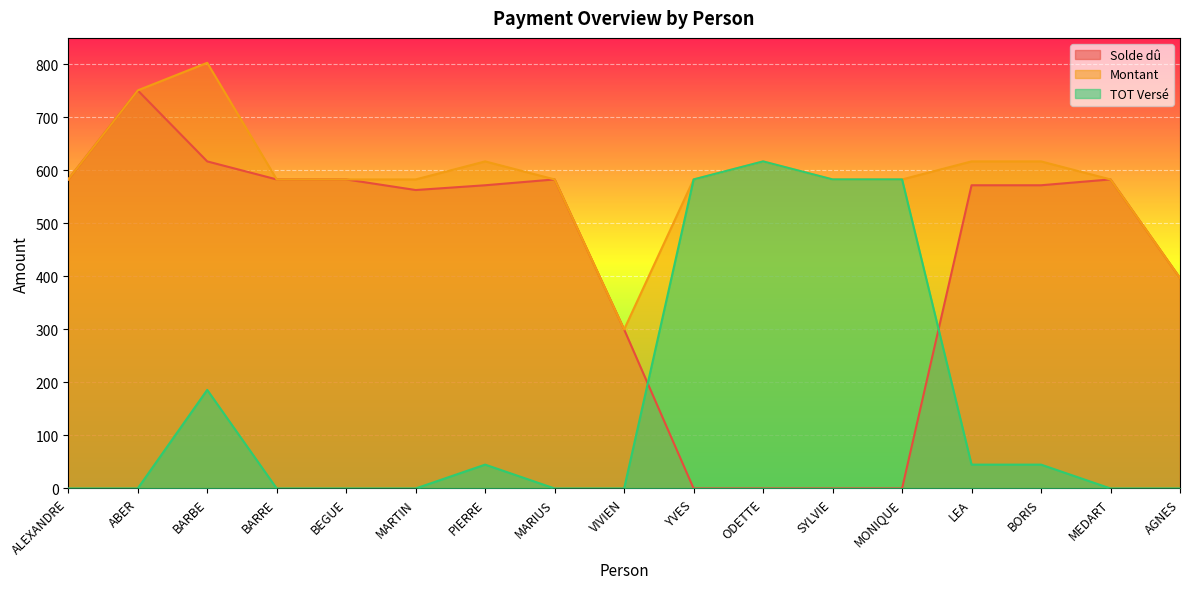

Reading left to right, extract all data points from this chart.

Solde dû: 583	751	617	583	583	563	572	583	300	0	0	0	0	572	572	583	397
Montant: 583	751	803	583	583	583	617	583	300	583	617	583	583	617	617	583	397
TOT Versé: 0	0	186	0	0	0	45	0	0	583	617	583	583	45	45	0	0